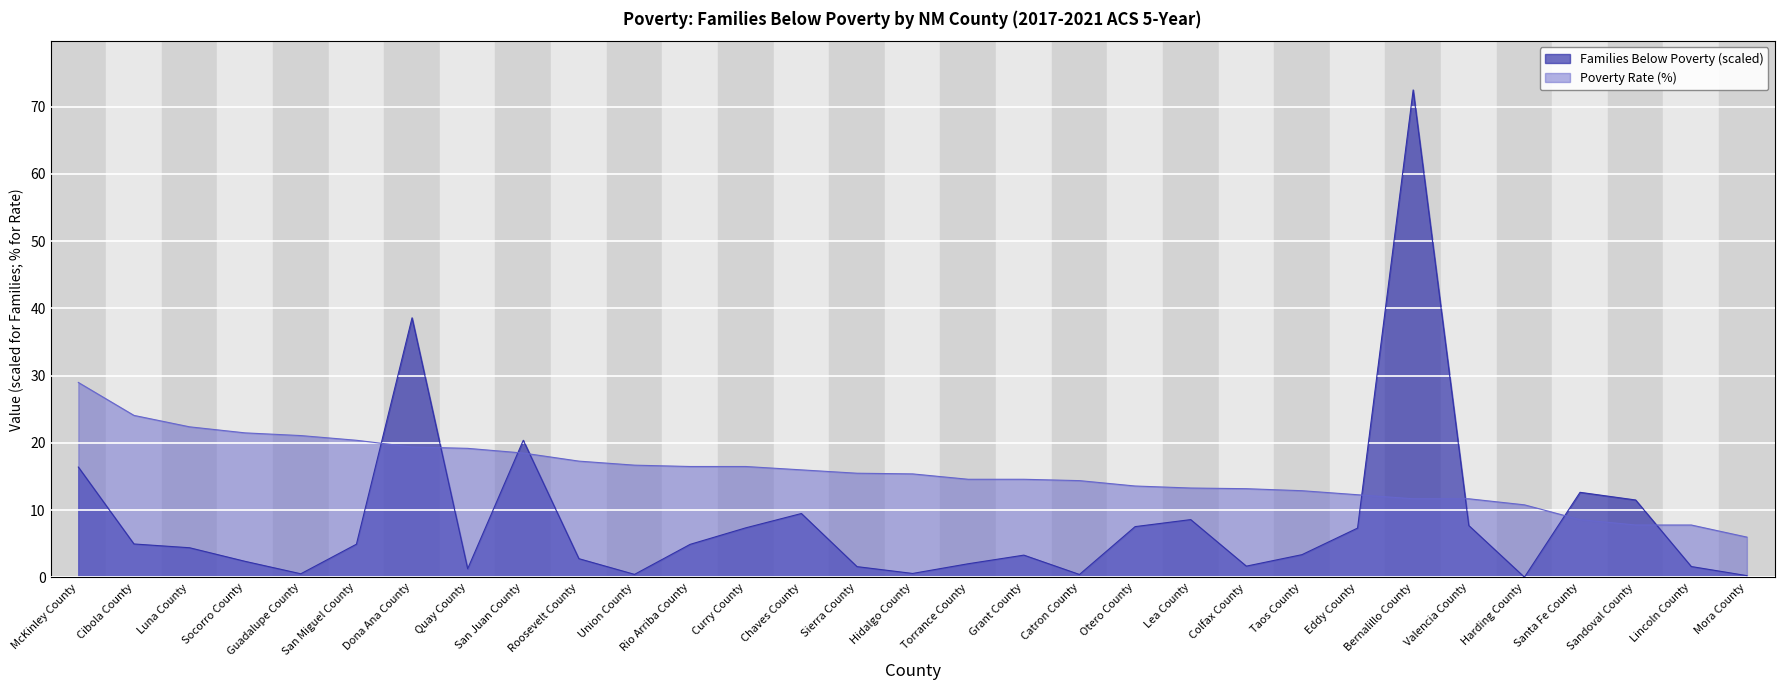

Which category has the highest value across all series?

Bernalillo County